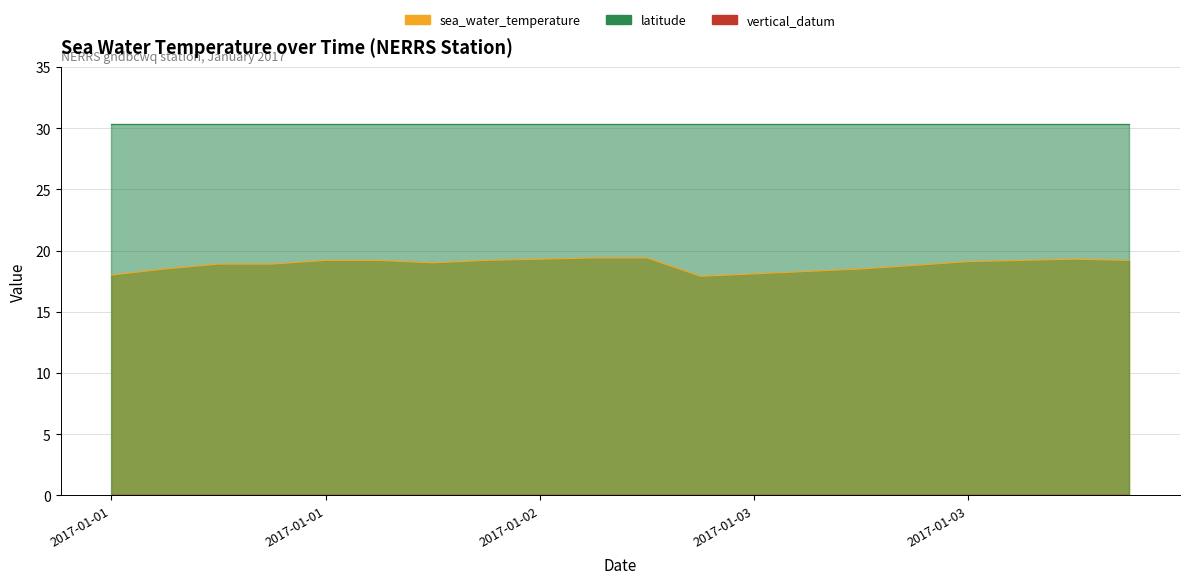

Rank the categories by sea_water_temperature value from highest to lowest.

2017-01-02T19:45, 2017-01-02T20:15, 2017-01-02T18:45, 2017-01-03T21:45, 2017-01-01T21:45, 2017-01-01T23:15, 2017-01-02T17:45, 2017-01-03T20:45, 2017-01-03T22:45, 2017-01-03T19:45, 2017-01-02T16:45, 2017-01-01T19:45, 2017-01-01T20:45, 2017-01-03T18:45, 2017-01-01T18:45, 2017-01-03T17:45, 2017-01-03T16:45, 2017-01-03T15:45, 2017-01-01T17:45, 2017-01-03T14:45